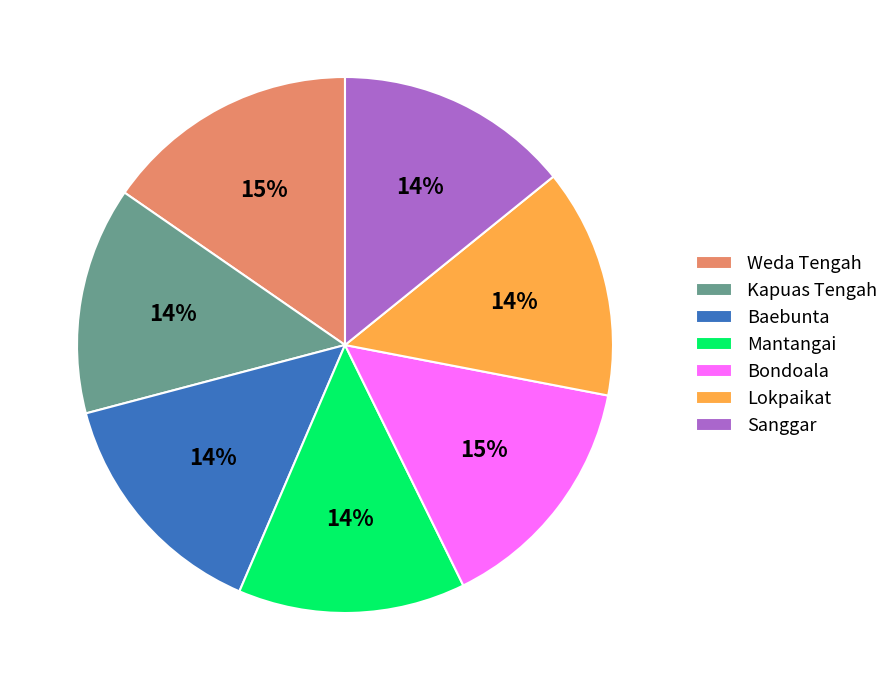

Is it true that Bondoala is 21% of the pie?

False